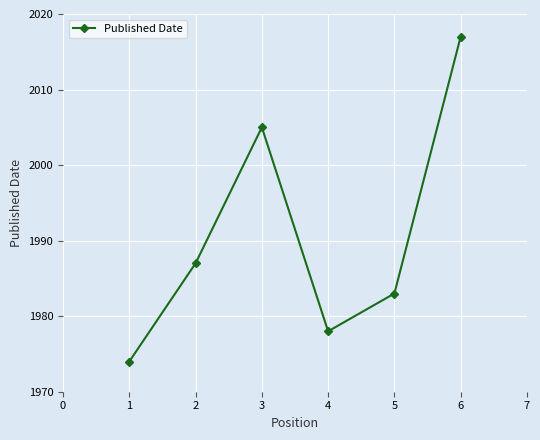

What is the average value?

1991